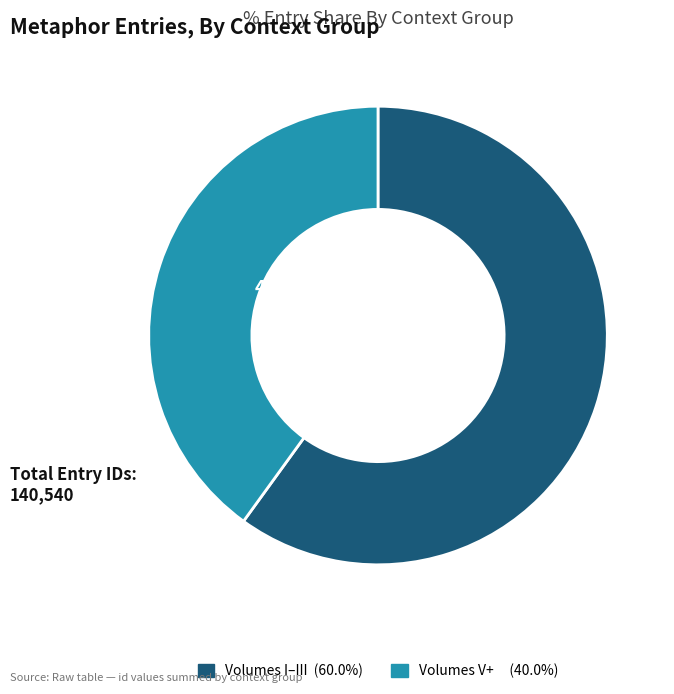

Is there any slice that represents more than half of the pie?

Yes